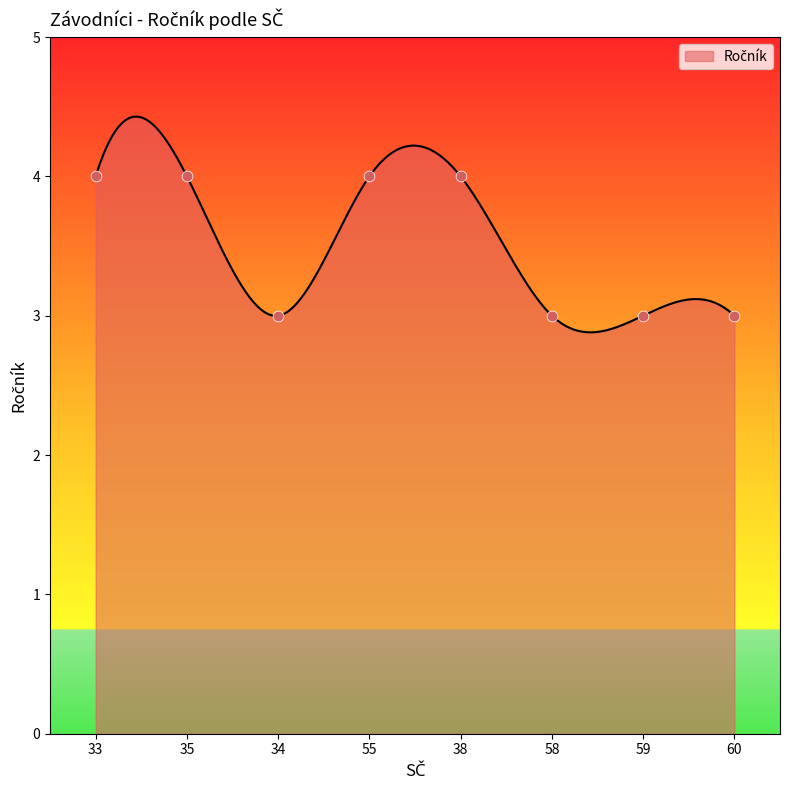

What is the change in value from 35 to 34?

-1